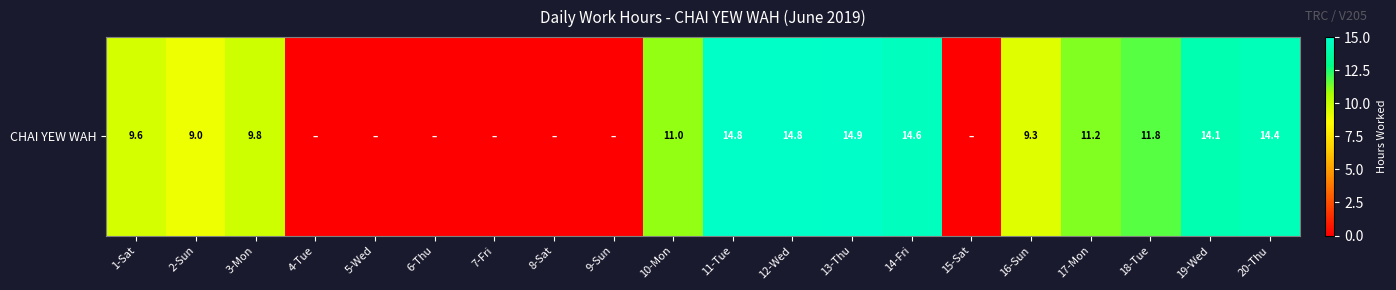

What is the change in value from 13-Thu to 15-Sat?

-14.9